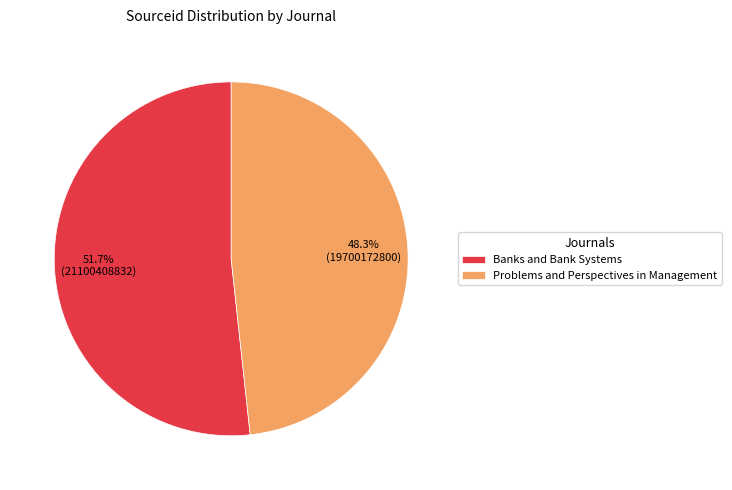

To the nearest percent, what is the average slice percentage?

50%